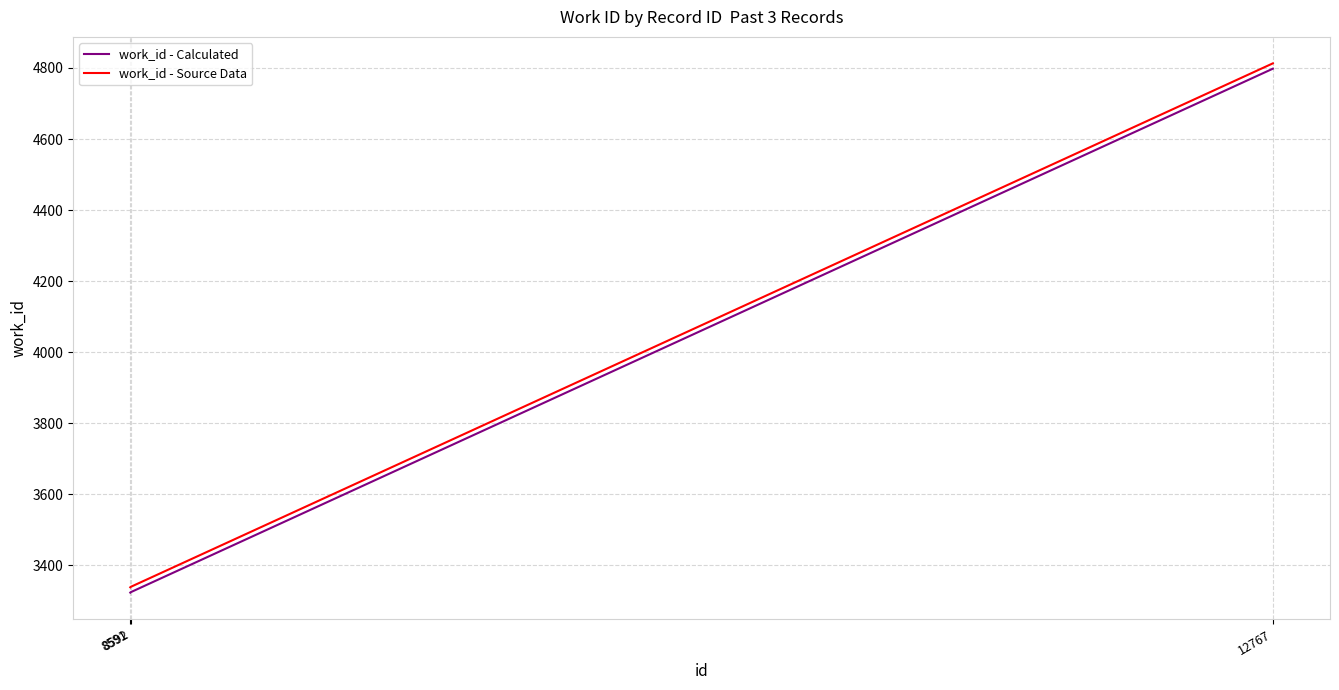

What is the smallest value displayed?

3323